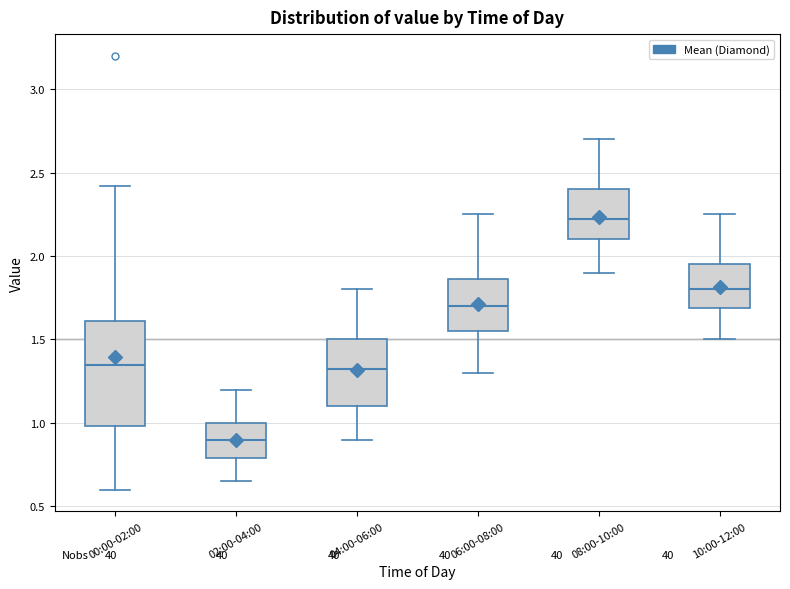

Where does the lower whisker of the box for 02:00-04:00 end on the y-axis? The values are not printed on the chart, so give them approximately, as read against the axis.

0.65